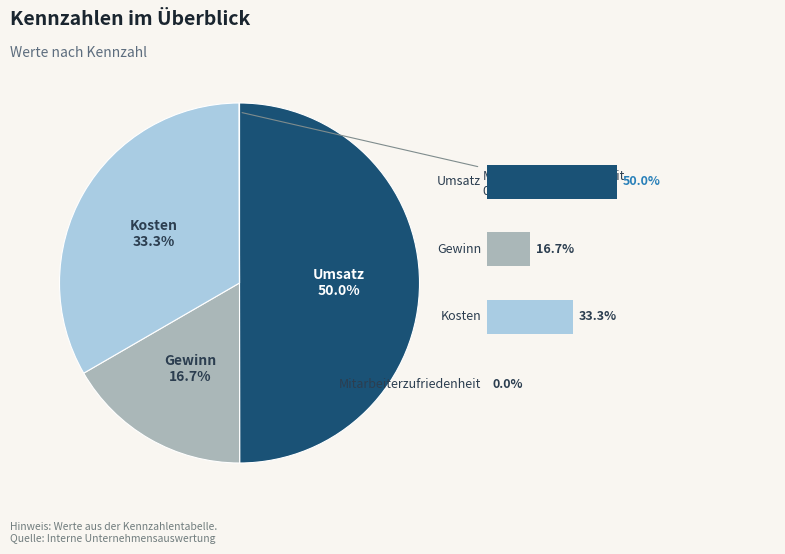

Does Umsatz account for over 50% of the chart?

No